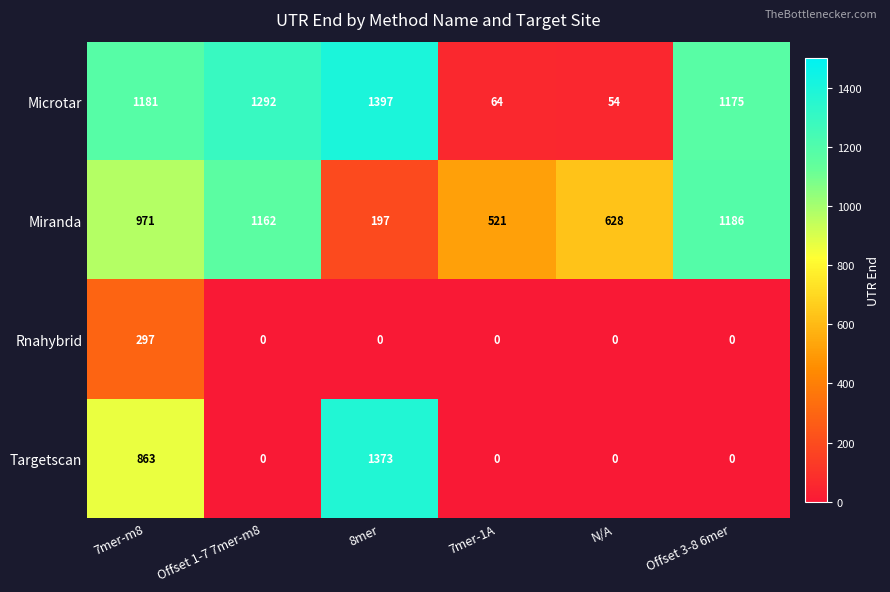

Count the number of categories in the chart.

6